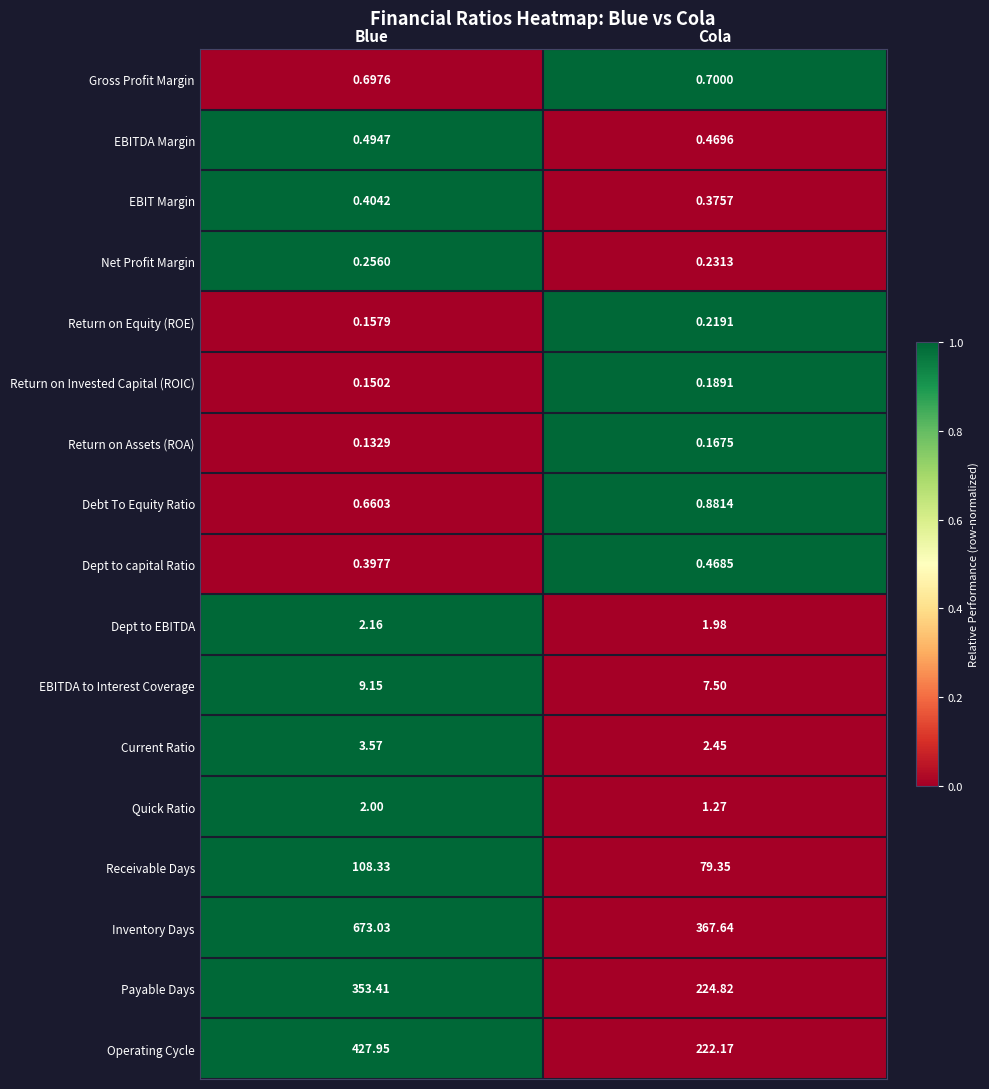

At Cola, list the series in order from smallest to largest.

Return on Assets (ROA), Return on Invested Capital (ROIC), Return on Equity (ROE), Net Profit Margin, EBIT Margin, Dept to capital Ratio, EBITDA Margin, Gross Profit Margin, Debt To Equity Ratio, Quick Ratio, Dept to EBITDA, Current Ratio, EBITDA to Interest Coverage, Receivable Days, Operating Cycle, Payable Days, Inventory Days